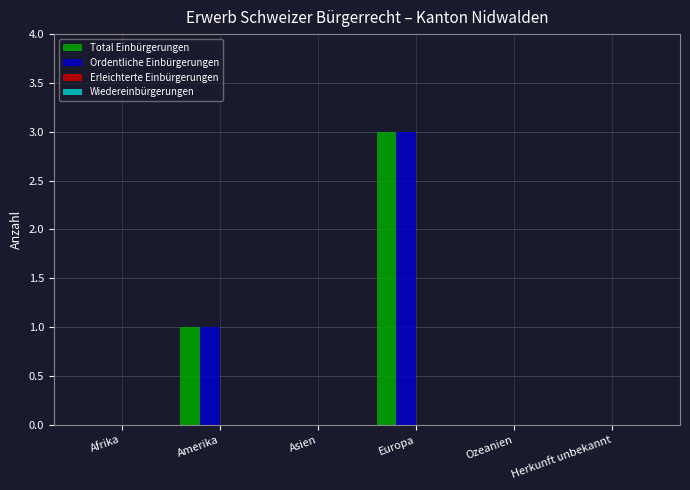

What is the maximum value shown in the chart?

3